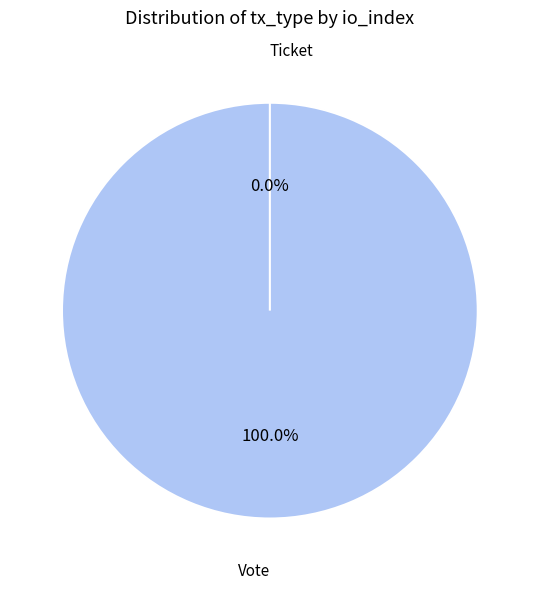

Rank the categories by value from lowest to highest.

Ticket, Vote